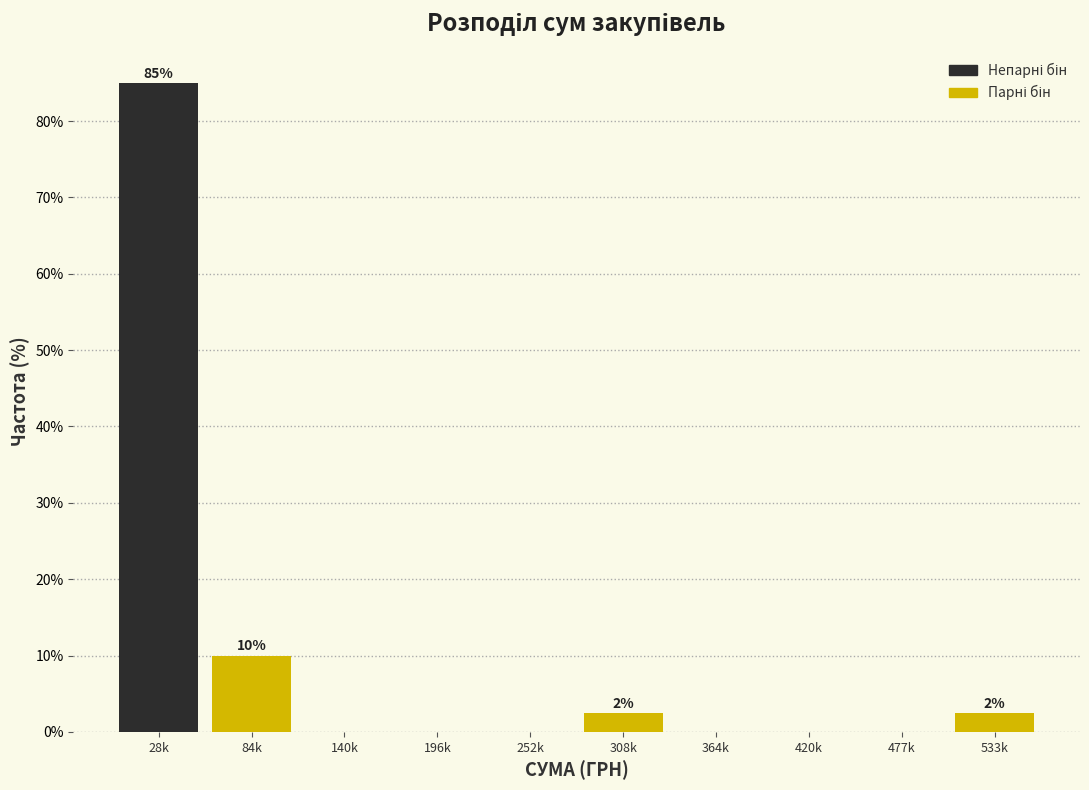

Reading left to right, what are all the values shown in this chart?

28k=85.0	84k=10.0	140k=0.0	196k=0.0	252k=0.0	308k=2.5	364k=0.0	420k=0.0	477k=0.0	533k=2.5